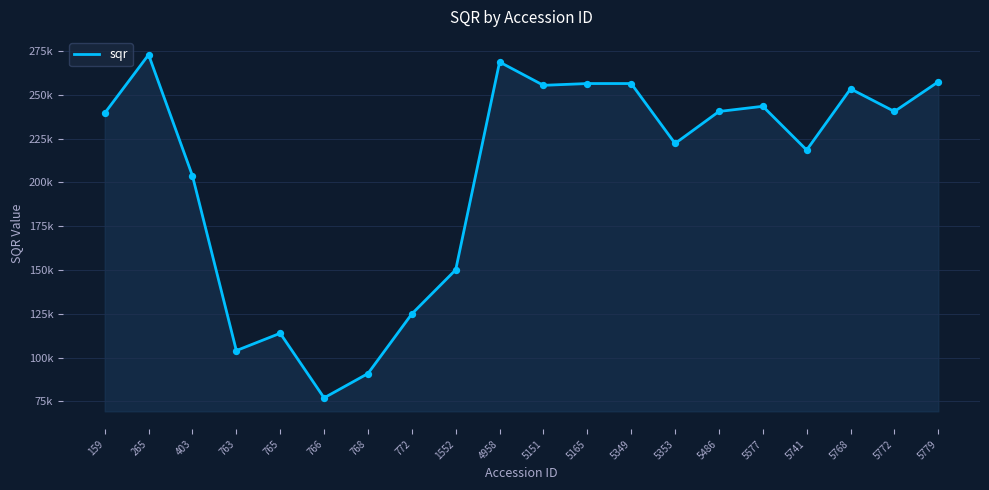

What is the change in value from 1552 to 5349?

+106378.0